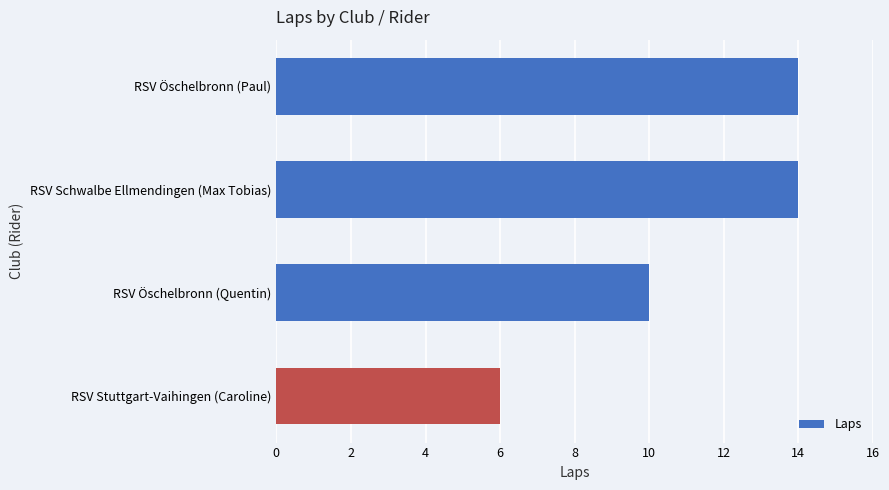

What is the minimum value shown in the chart?

6